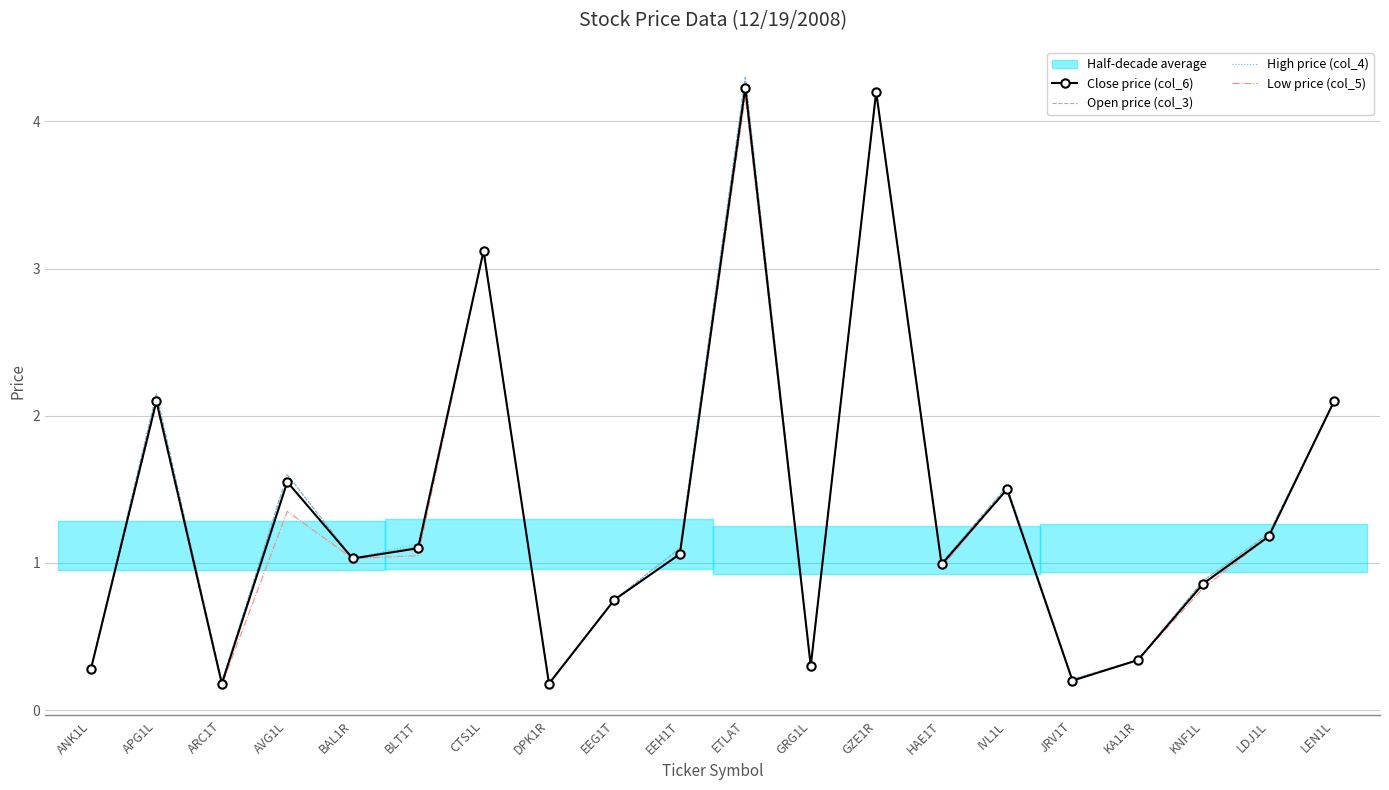

At which category is the sum across all series the highest?

ETLAT